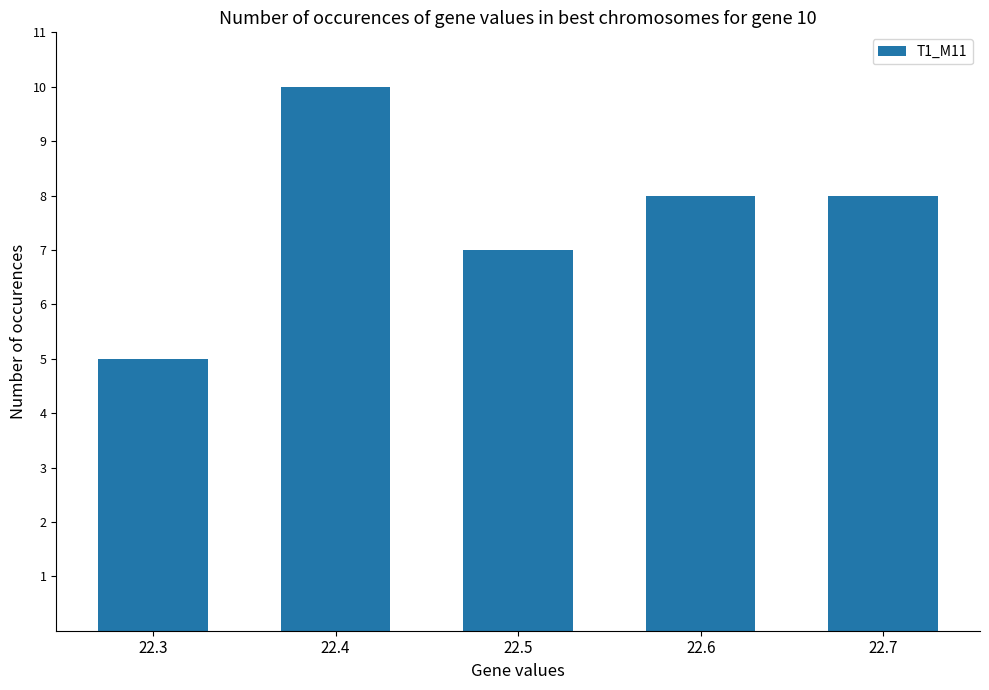

How many data points does each series have?

5